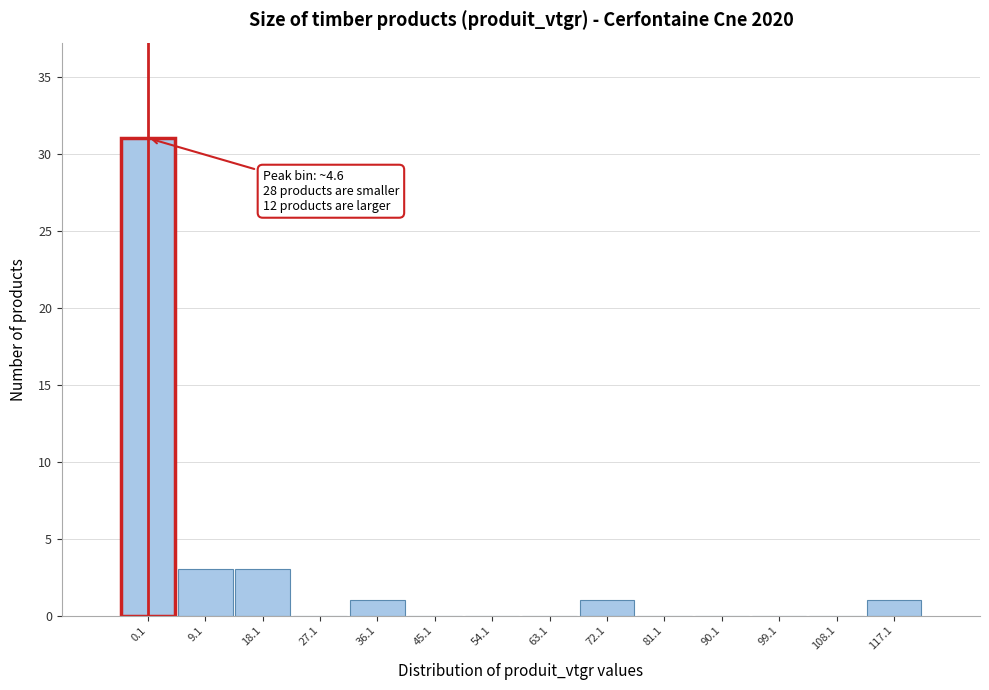

Reading left to right, transcribe all the data shown in this chart.

0.1=31	9.1=3	18.1=3	27.1=0	36.1=1	45.1=0	54.1=0	63.1=0	72.1=1	81.1=0	90.1=0	99.1=0	108.1=0	117.1=1